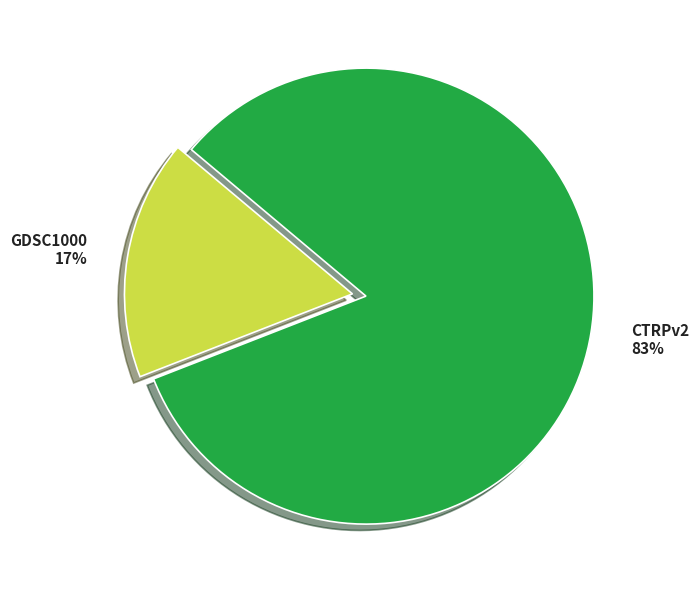

To the nearest percent, what is the combined percentage of CTRPv2 and GDSC1000?

100%